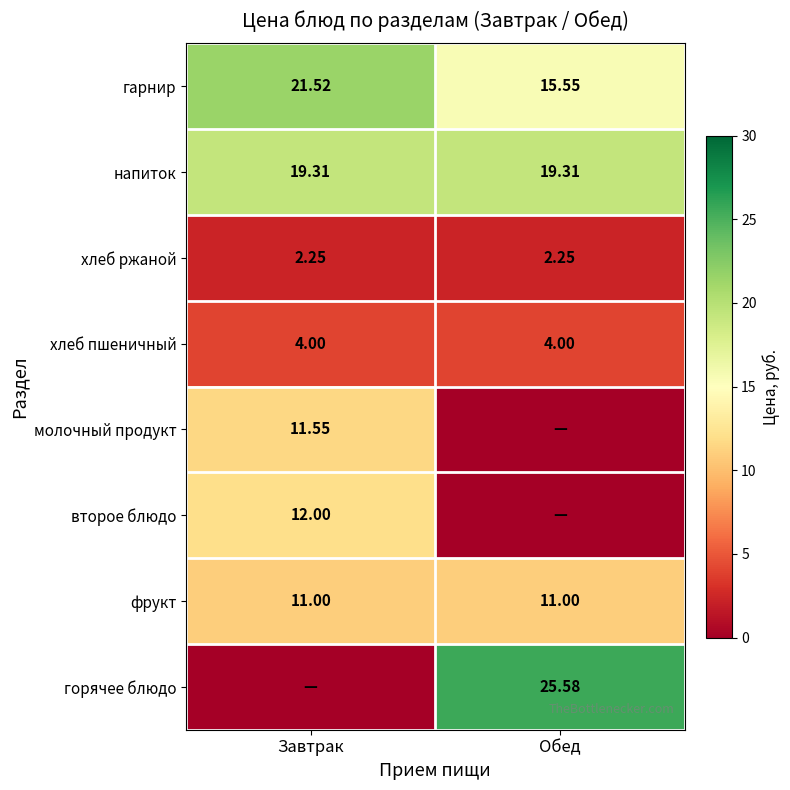

Count the number of data series in this chart.

8